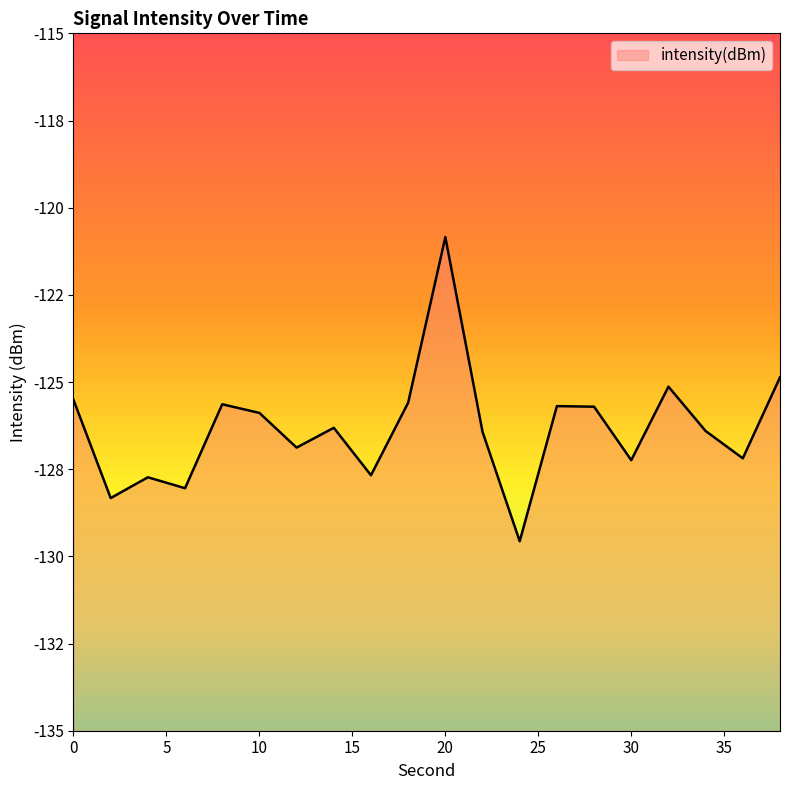

How many interior local valleys (lower than both neighbors) does the data have?

7